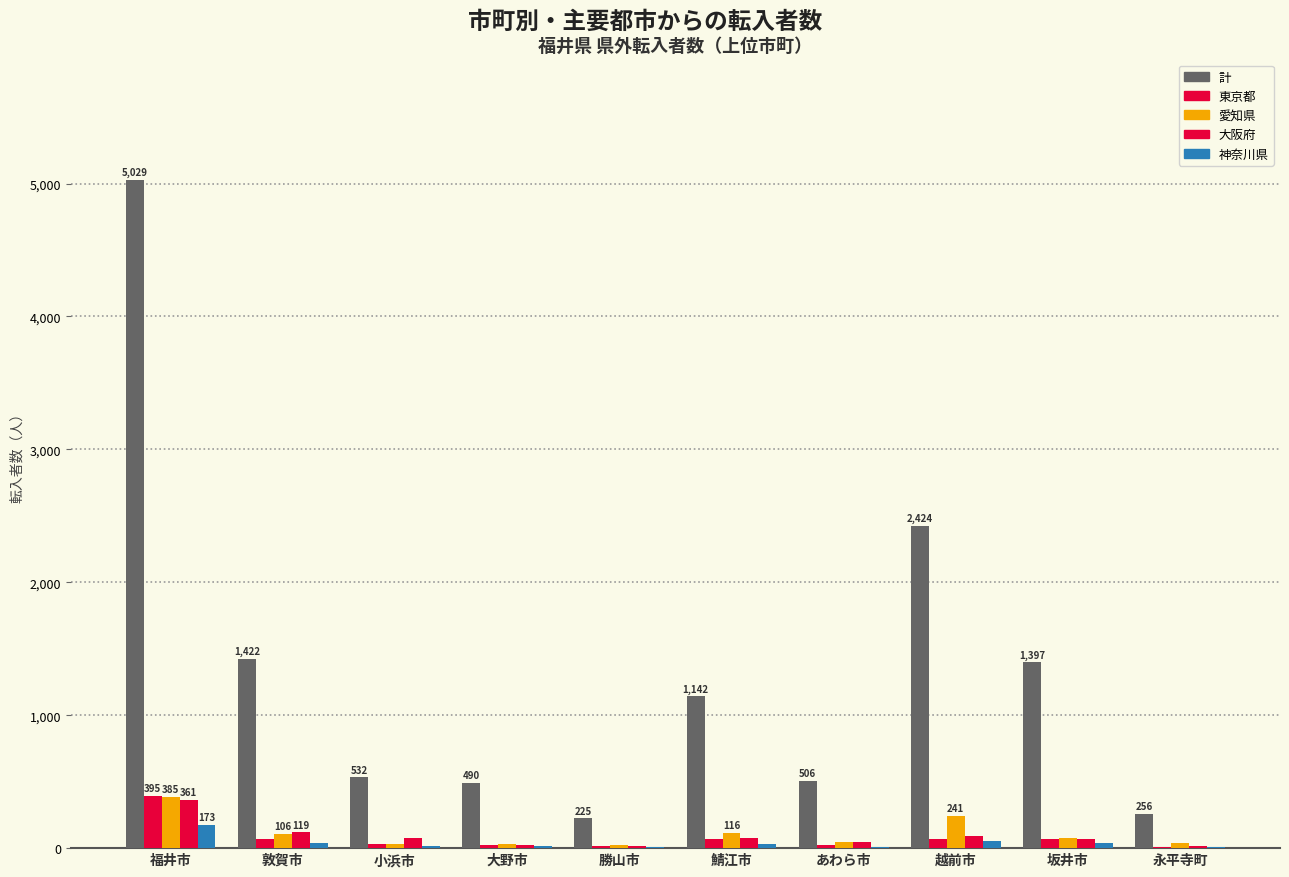

Count the number of categories in the chart.

10